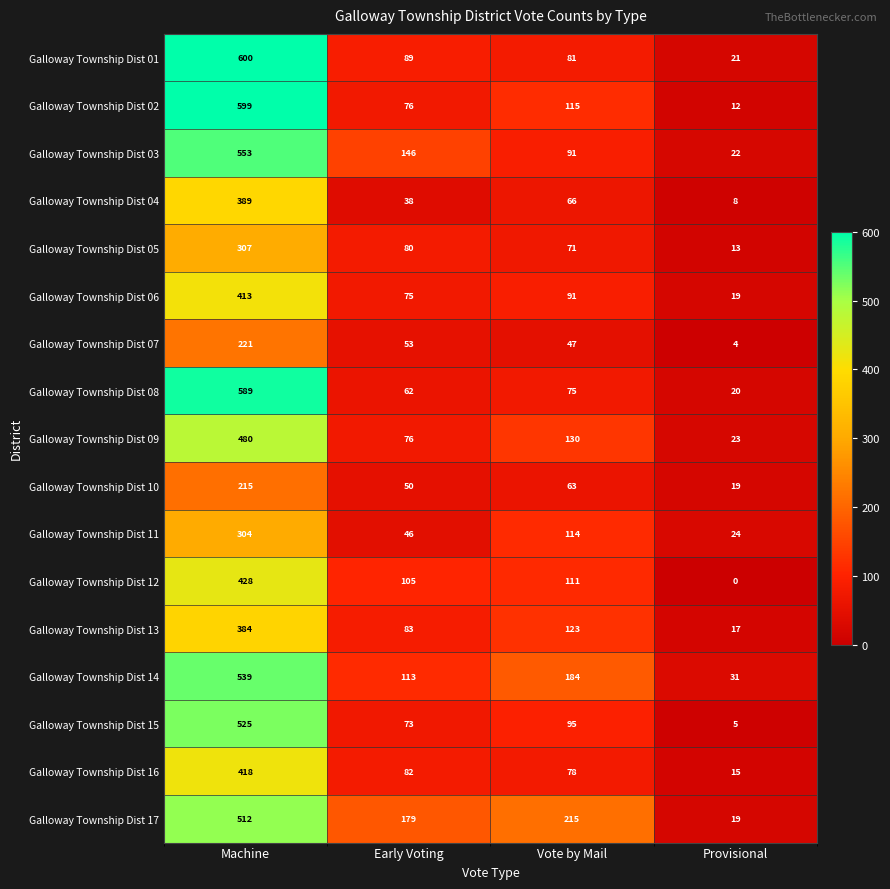

What is the difference between the highest and lowest values at Provisional?

31